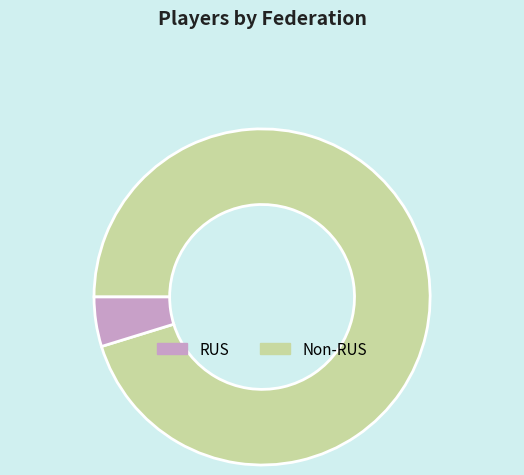

Which has a higher value, RUS or Non-RUS?

RUS